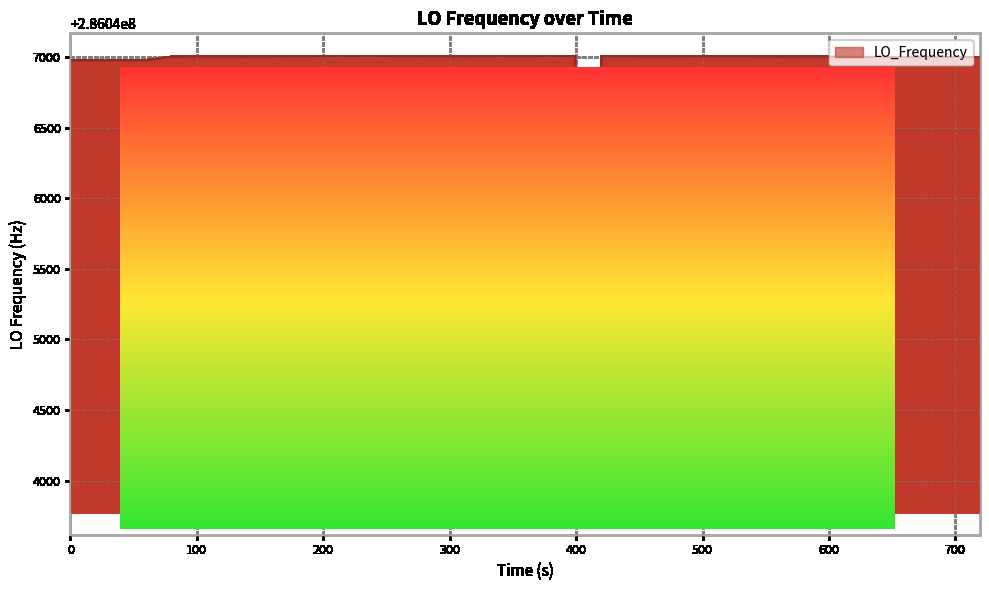

What is the greatest value displayed?

286047006.0